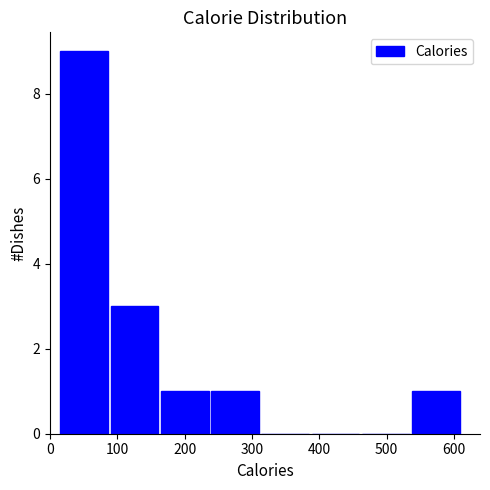

Reading left to right, list every bar in this chart as the range it spans on the x-axis followed by its height. Neither the bar edges nor the heights are printed on the chart, so give them approximately, as read against the axes.

20 to 90: 9
90 to 160: 3
160 to 240: 1
240 to 310: 1
310 to 390: 0
390 to 460: 0
460 to 540: 0
540 to 610: 1